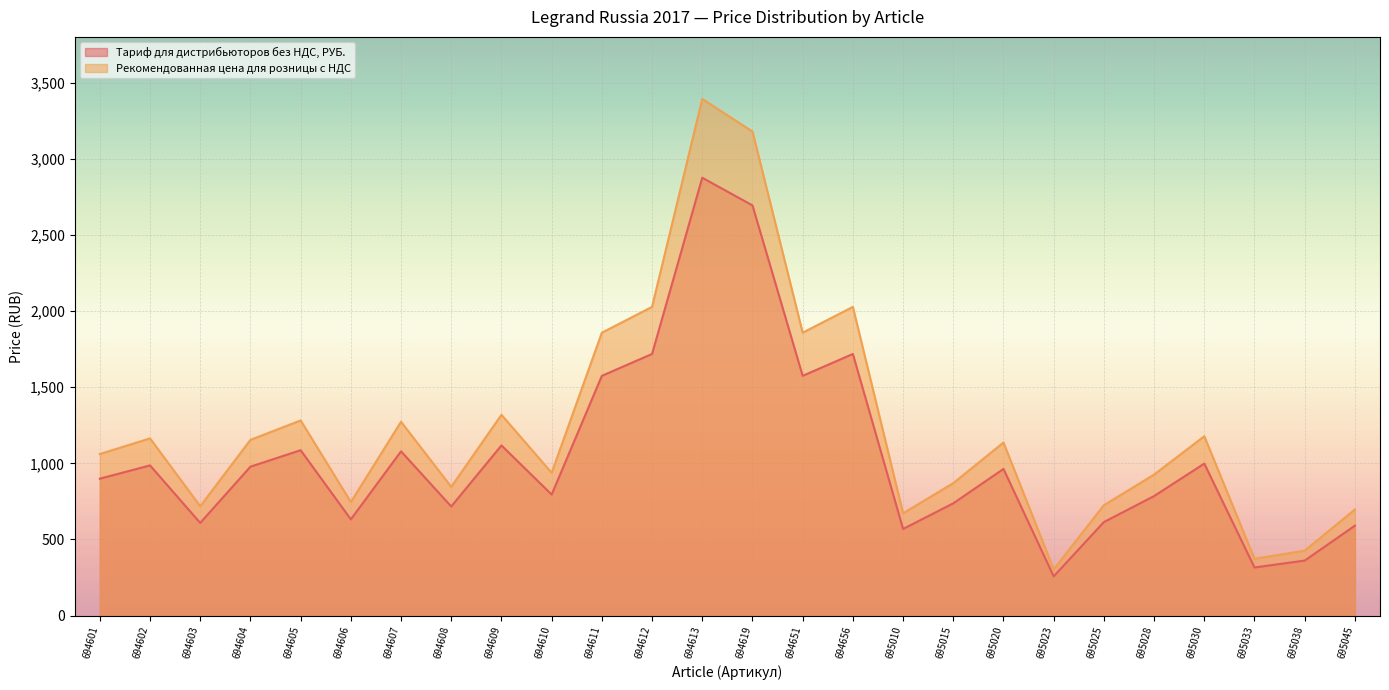

In Рекомендованная цена для розницы с НДС, how many points are lower than both neighbors (excluding endpoints)?

8